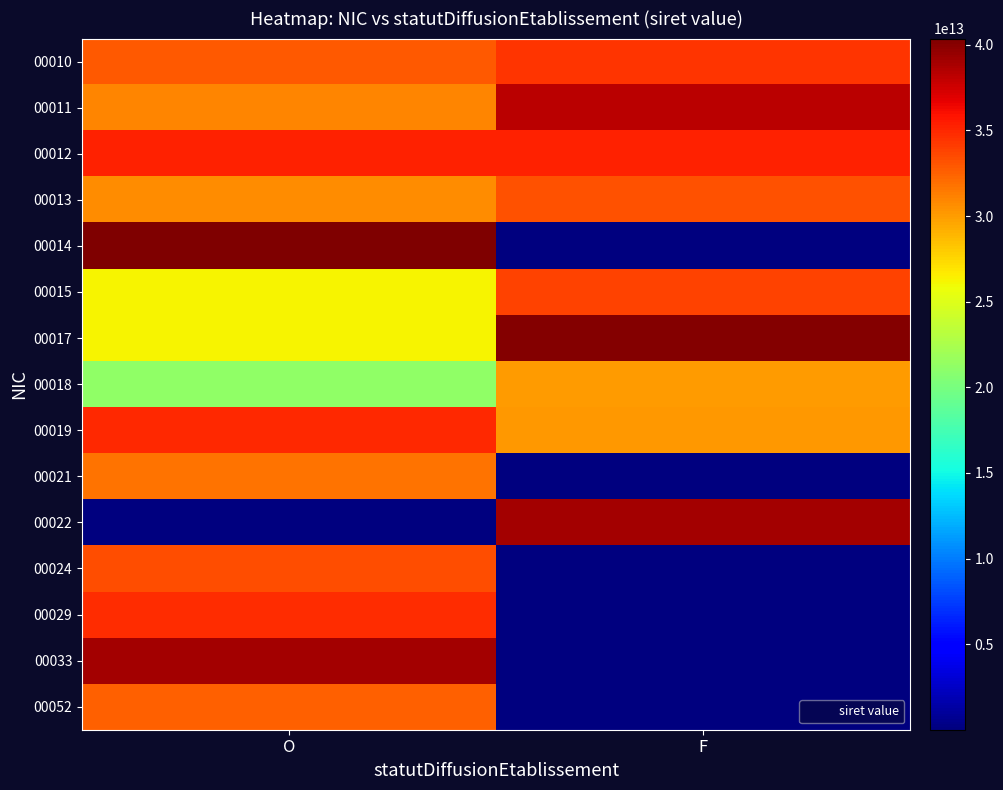

Reading left to right, what are all the values shown in this chart?

00010: O=32862359000010	F=34406034800010
00011: O=30957597500011	F=38189176100011
00012: O=35278628900012	F=35285110900012
00013: O=30610477900013	F=33270372700013
00014: O=40368645400014	F=1000000
00015: O=26230970100015	F=33795193300015
00017: O=26230971900017	F=40121299800017
00018: O=21230970200018	F=30038218100018
00019: O=34993559300013	F=30194907900018
00021: O=31763164600021	F=1000000
00022: O=1000000	F=38982553000022
00024: O=33323497900024	F=1000000
00029: O=34744499400029	F=1000000
00033: O=38963515200033	F=1000000
00052: O=32501221900052	F=1000000